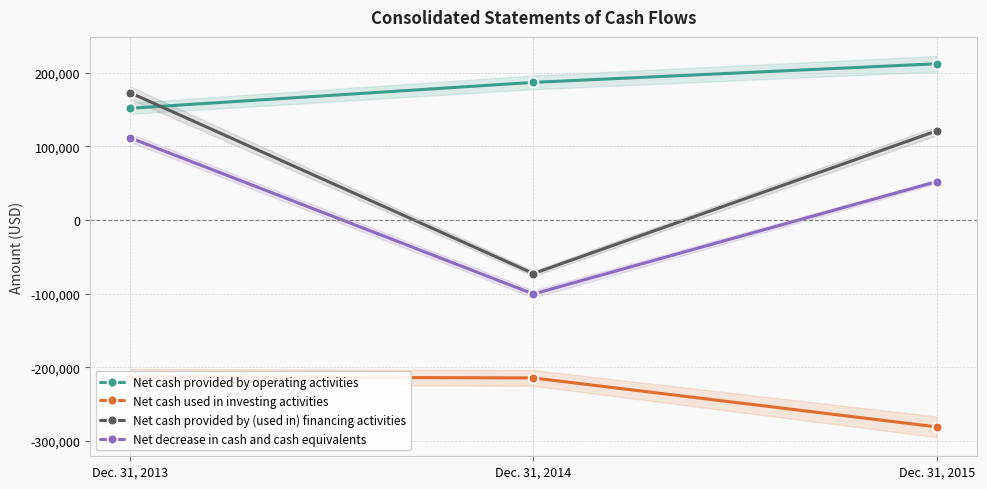

Rank the series by their maximum value, from highest to lowest.

Net cash provided by operating activities, Net cash provided by (used in) financing activities, Net decrease in cash and cash equivalents, Net cash used in investing activities